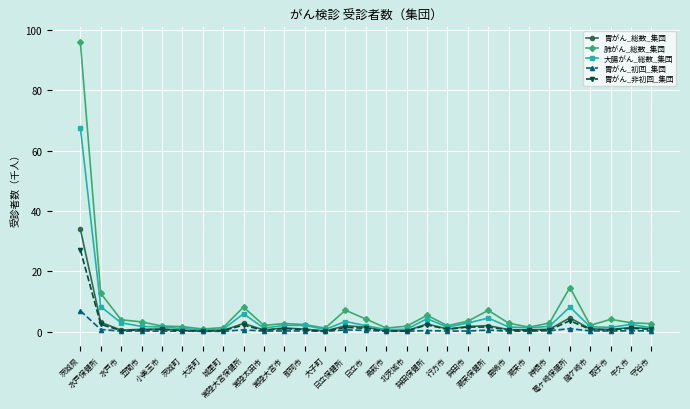

True or false: 肺がん_総数_集団 has a value of 2.0 at 常陸太田市.

True